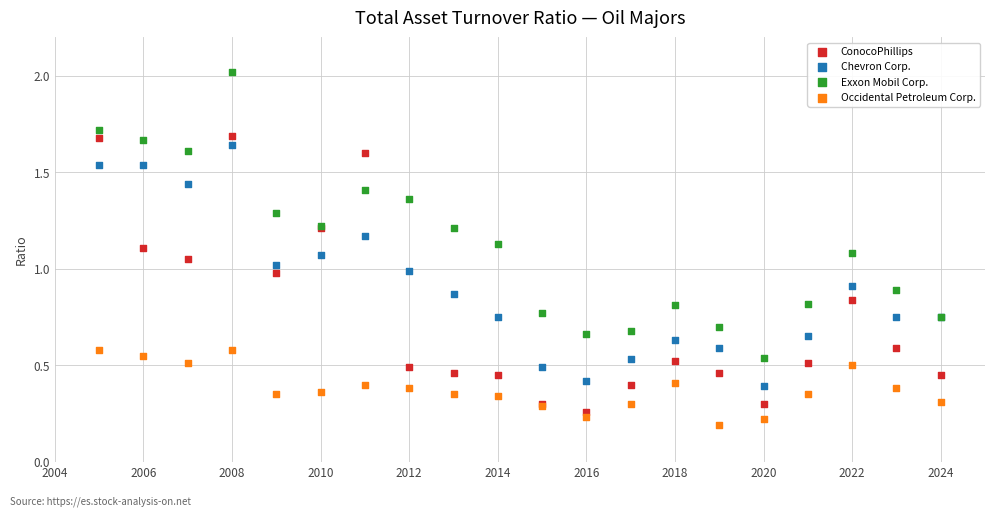

Which series contains the highest Y value?

Exxon Mobil Corp.